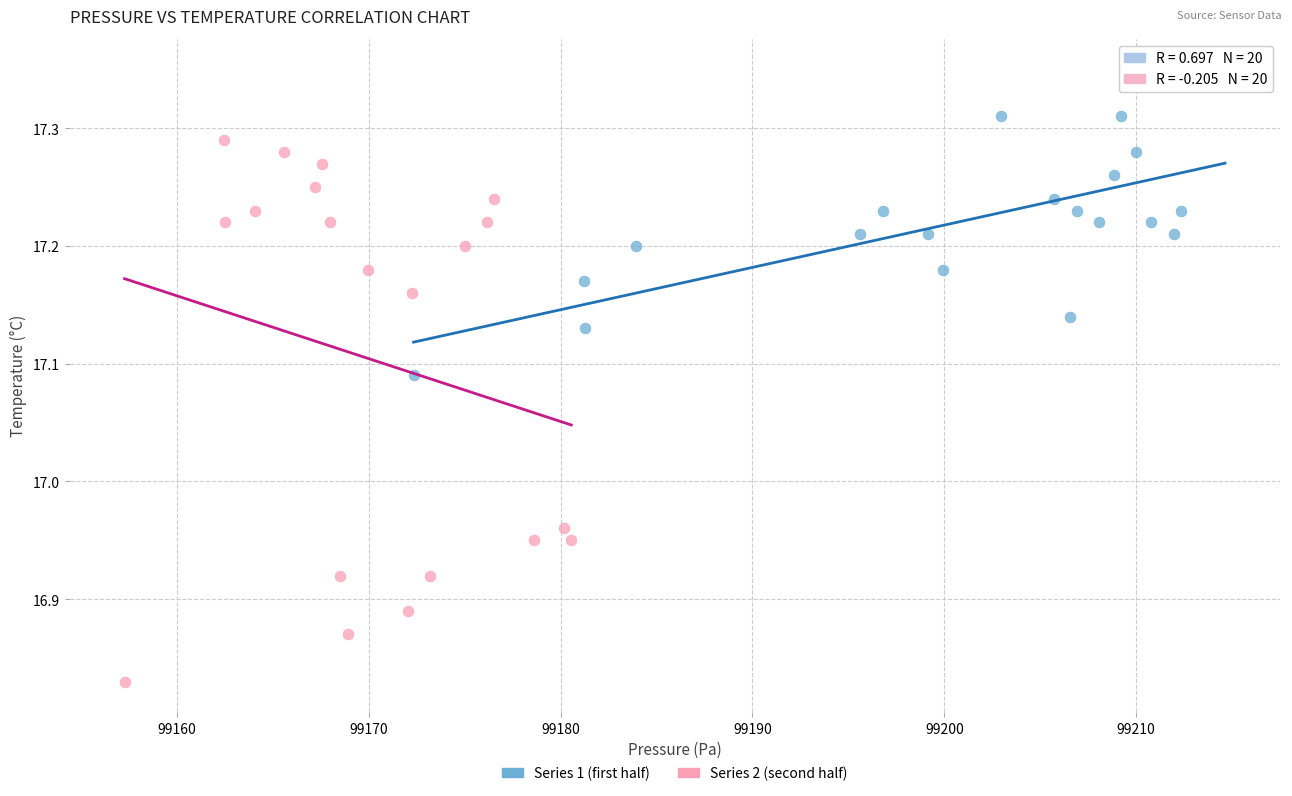

Which series reaches the maximum Y coordinate?

Series 1 (first half)